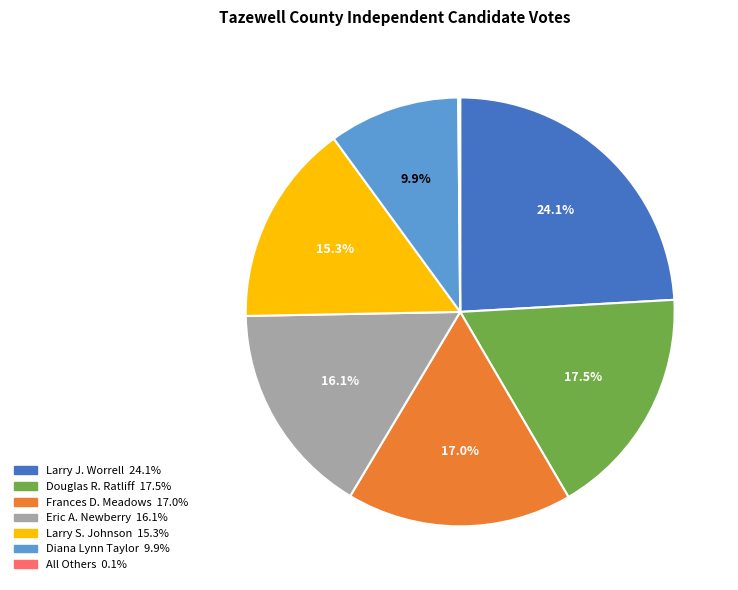

What is the largest slice in the pie chart?

Larry J. Worrell